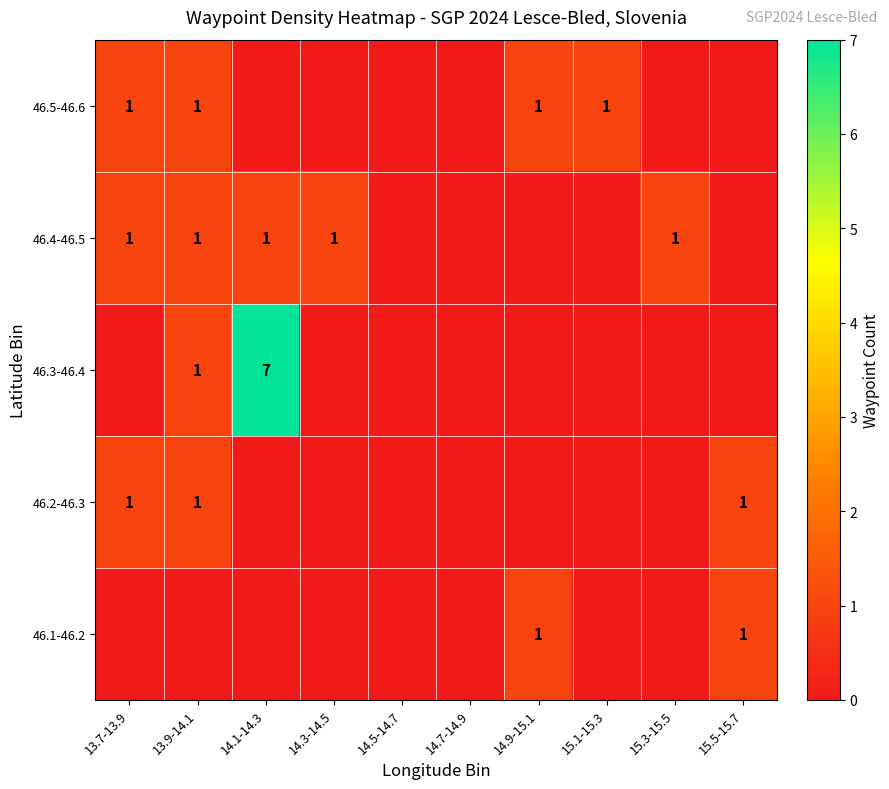

The 46.4-46.5 series shows 2 at 14.3-14.5. True or false?

False